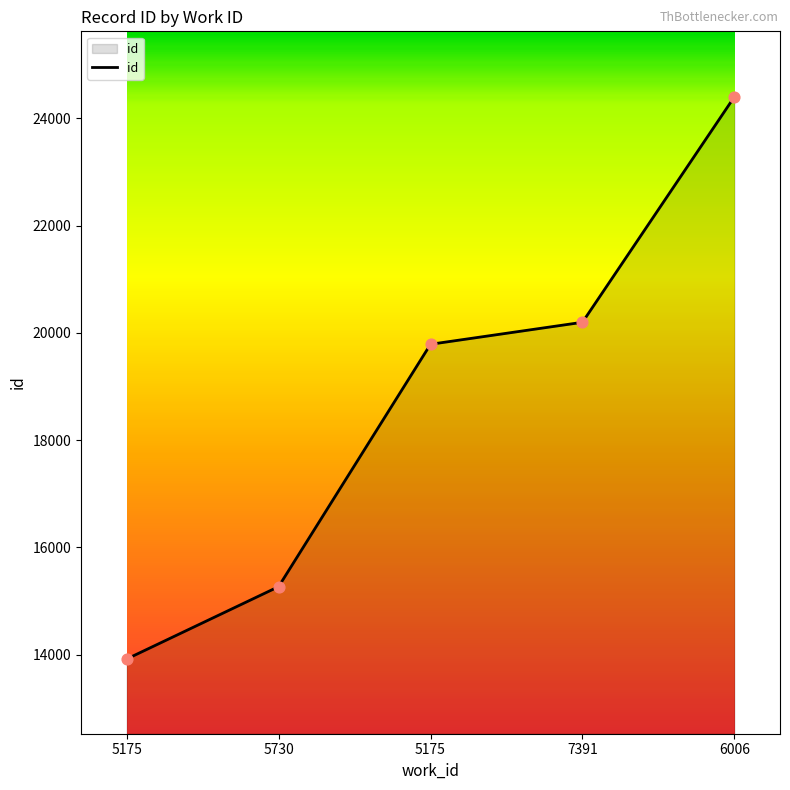

What is the change in value from 5730 to 6006?

+9131